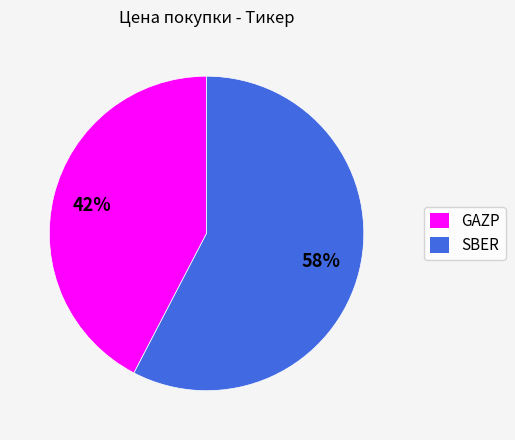

How many segments does this pie chart have?

2